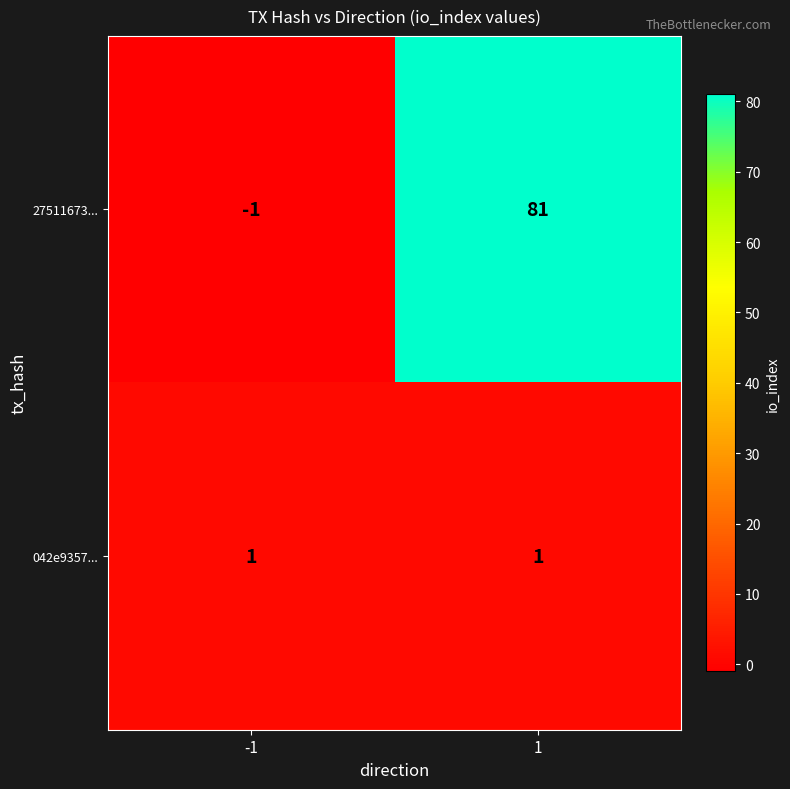

The value of 27511673... at 1 is 81. True or false?

True